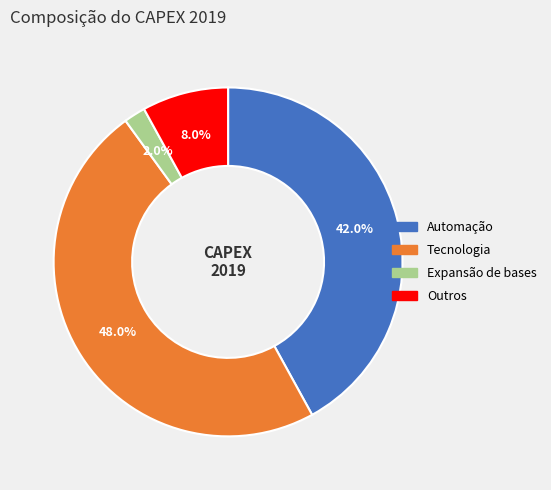

The Automação slice represents 30% of the pie. True or false?

False